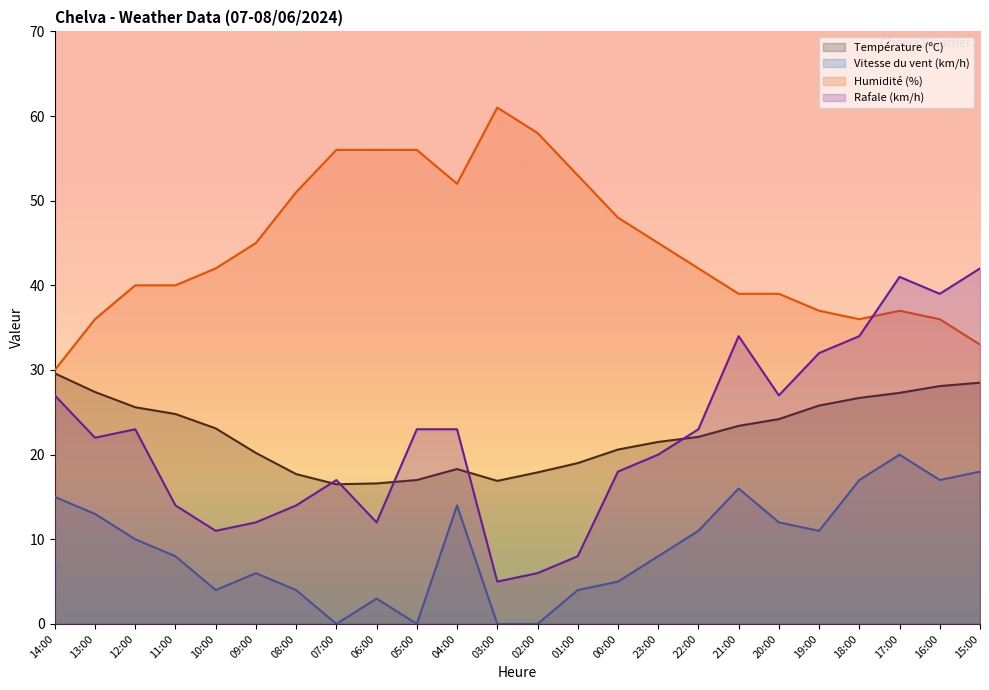

At which label is Vitesse du vent (km/h) closest to 10?

12:00